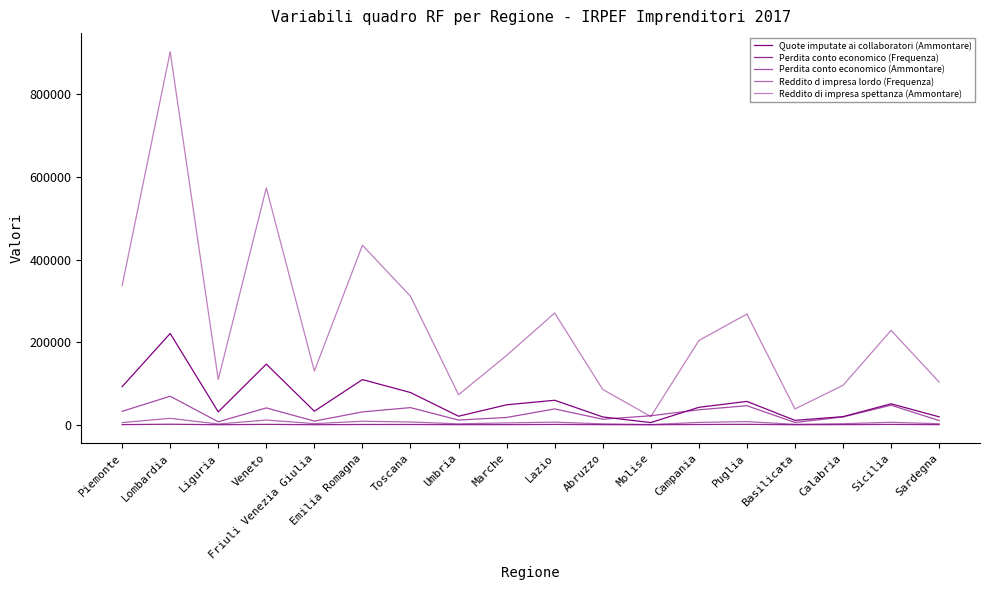

How many lines are shown in the chart?

5